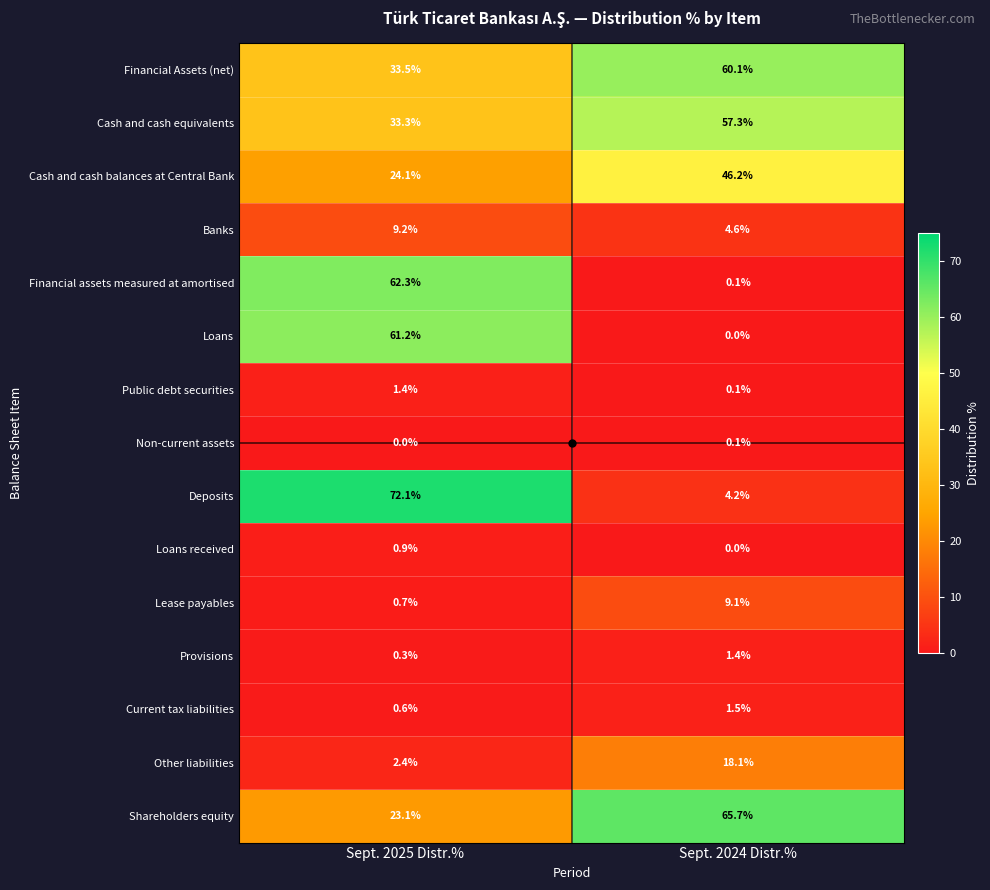

Is the value of Public debt securities at Sept. 2025 Distr.% greater than the value of Shareholders equity at Sept. 2024 Distr.%?

No